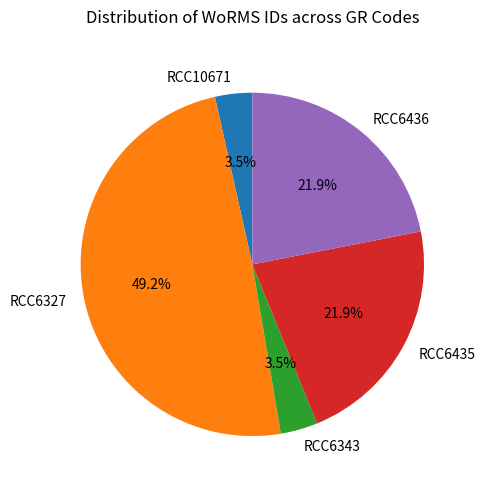

Which category has the biggest portion of the pie?

RCC6327